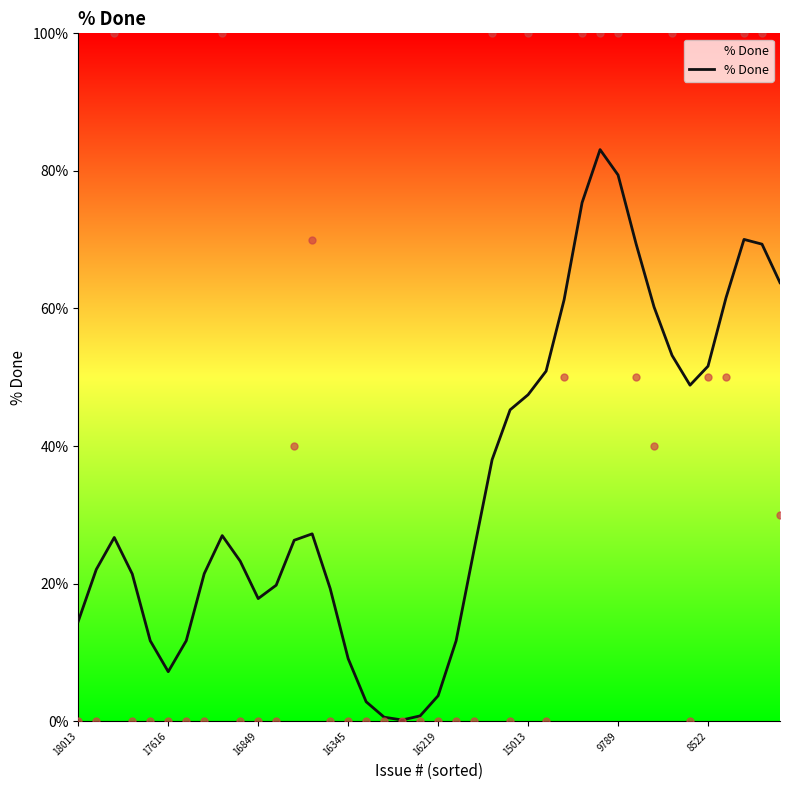

What is the highest value of the % Done series?

83.1